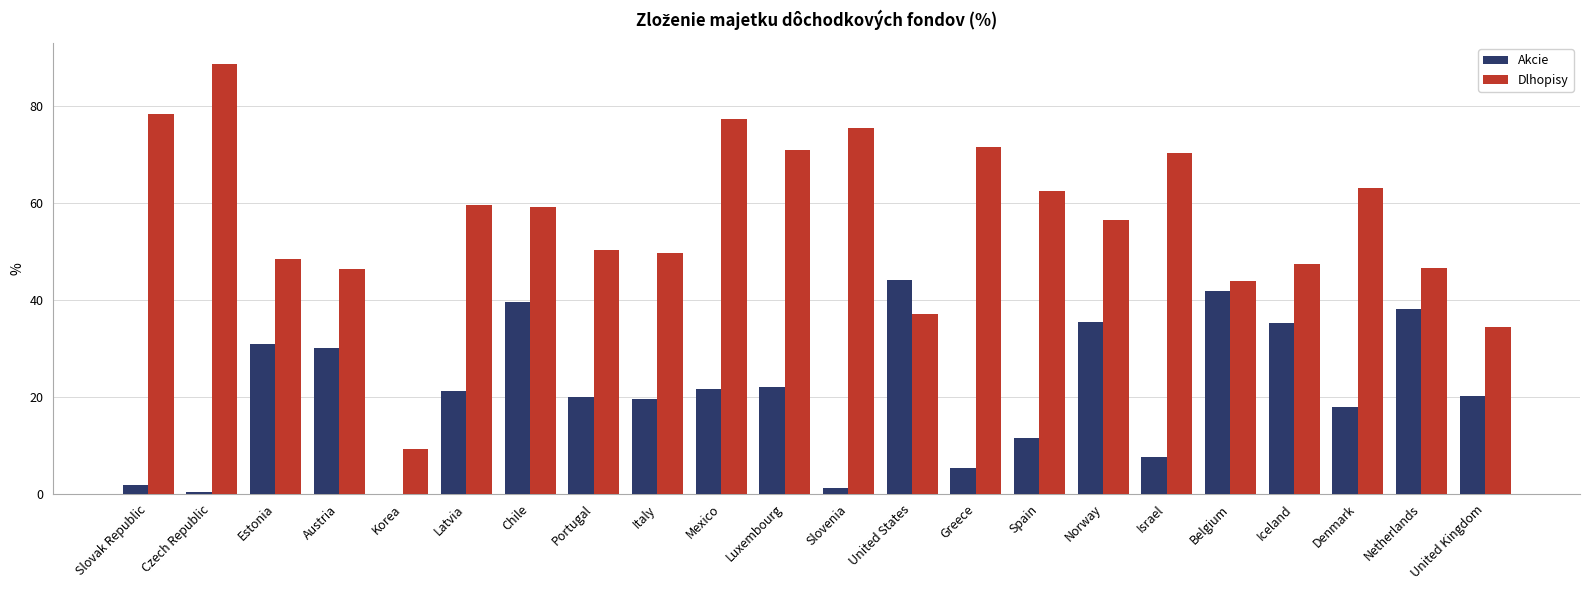

Is it true that Dlhopisy equals 14.6 at Korea?

False